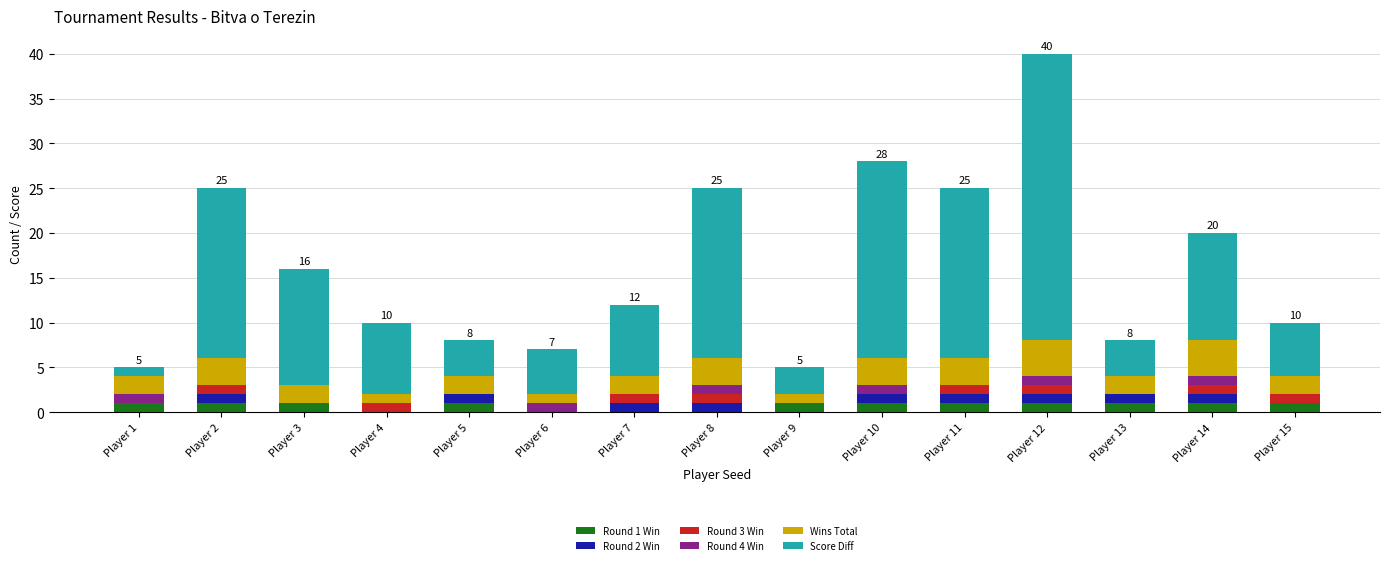

At which category is the sum across all series the highest?

Player 12